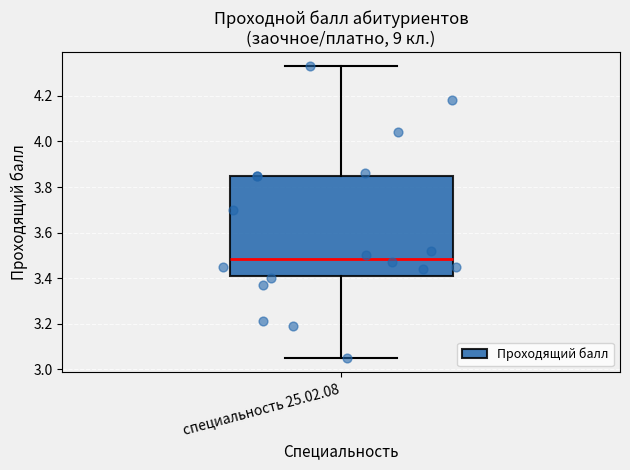

Transcribe this box plot: give where the median line is, the range the box spans, and where the two whiskers end, as read against the y-axis. The values are not printed on the chart, so give them approximately, as read against the axis.

median 3.48, box 3.42 to 3.86, whiskers 3.06 to 4.34